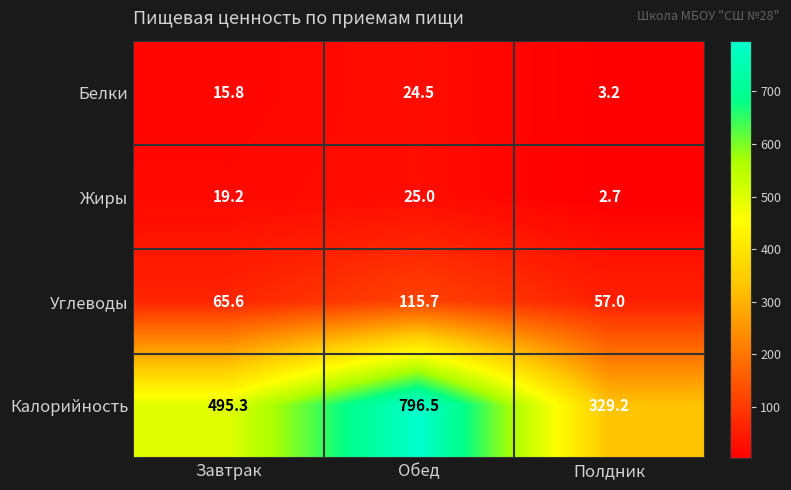

True or false: Калорийность has a value of 1119.2 at Обед.

False